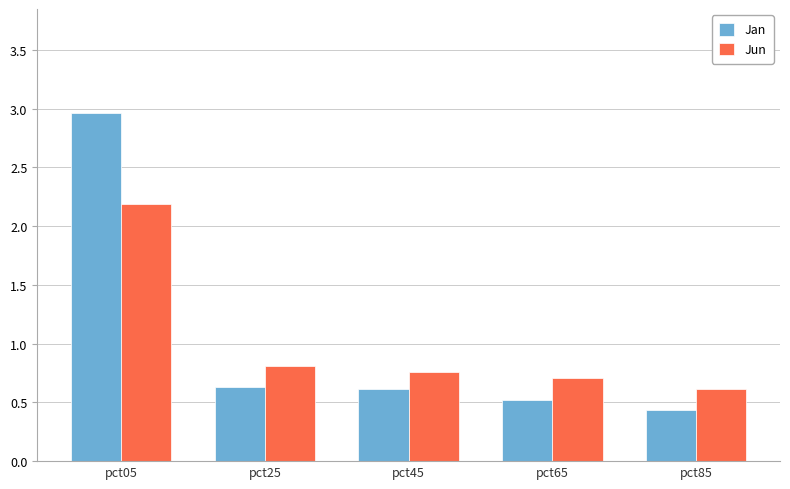

List the labels in order of Jun value, smallest first.

pct85, pct65, pct45, pct25, pct05